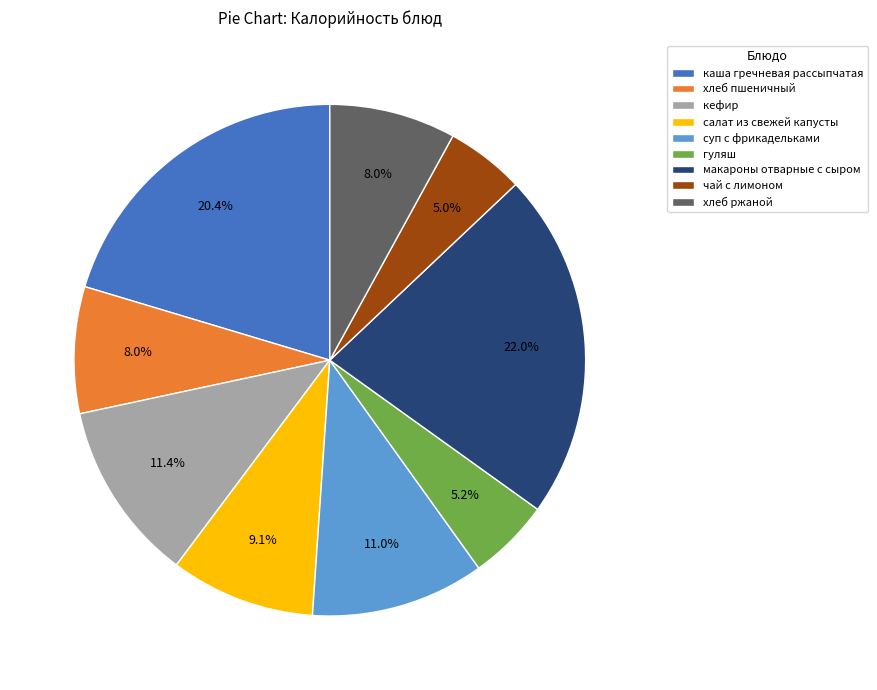

Is there any slice that represents more than half of the pie?

No